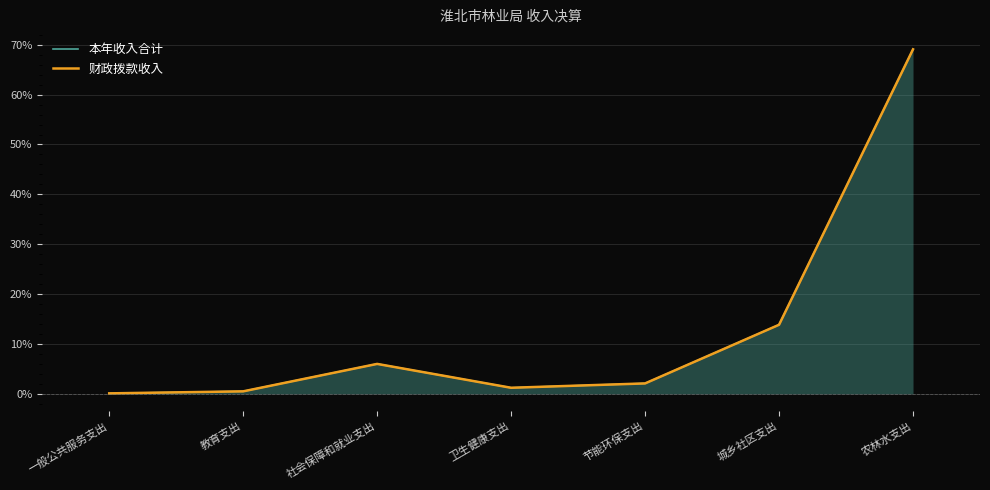

What position from the left is 农林水支出?

7